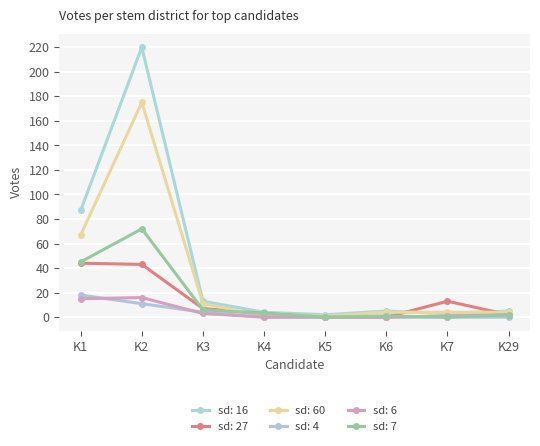

What is the difference between the second highest and minimum values in the sd: 27 series?

43